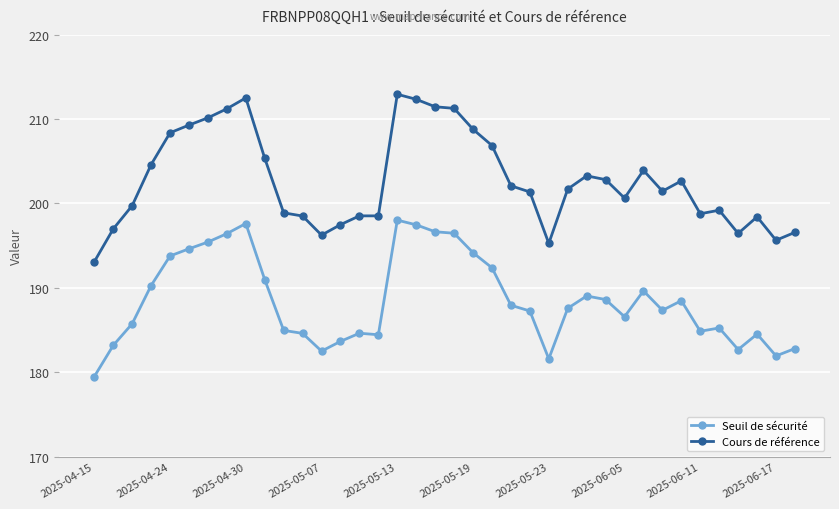

Rank the series by their average value, from lowest to highest.

Seuil de sécurité, Cours de référence